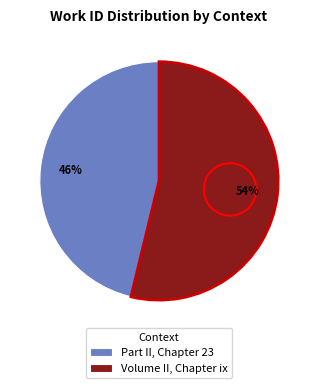

Which slice is the largest?

Volume II, Chapter ix